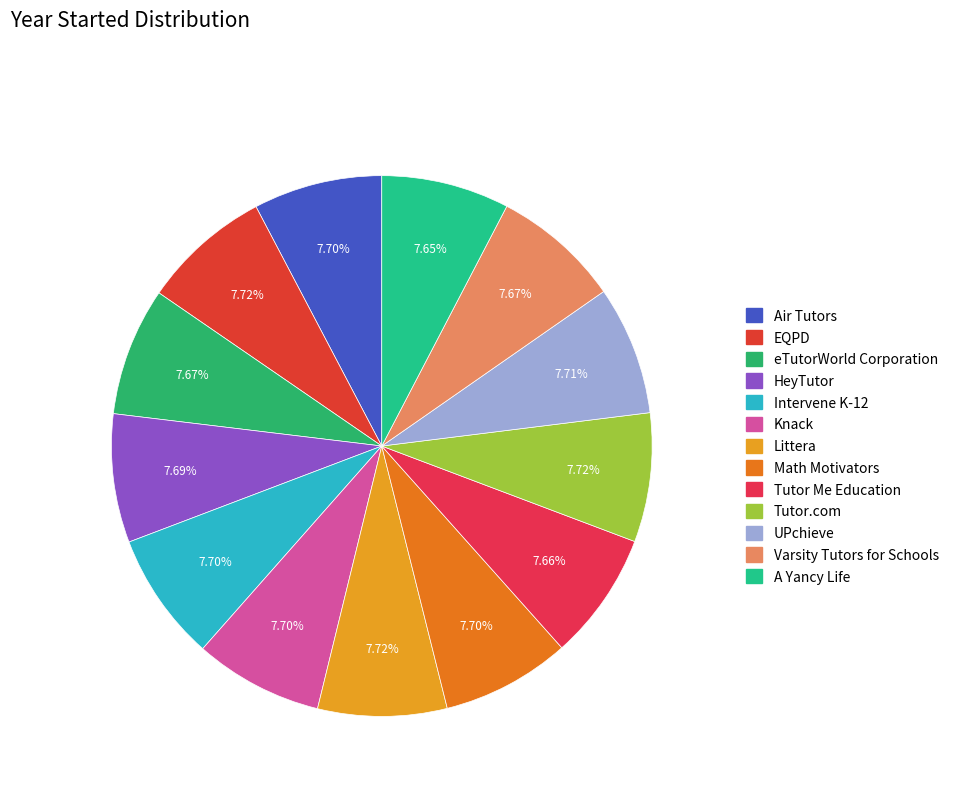

Combined, what portion of the pie is UPchieve and eTutorWorld Corporation?

15.4%